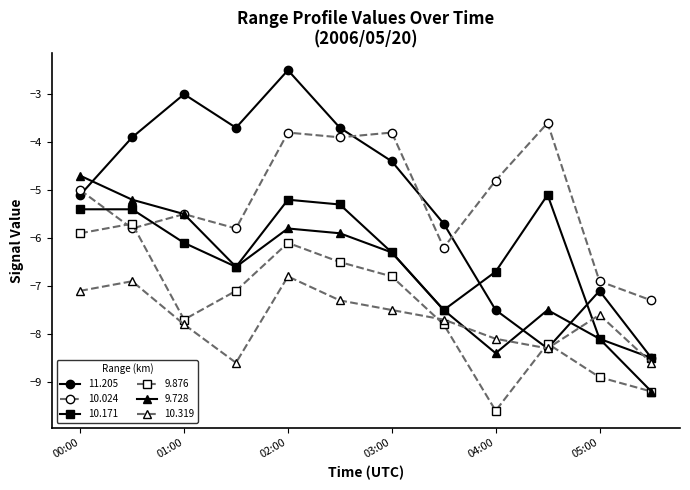

List the series in order of their peak value, lowest first.

10.319, 9.876, 10.171, 9.728, 10.024, 11.205